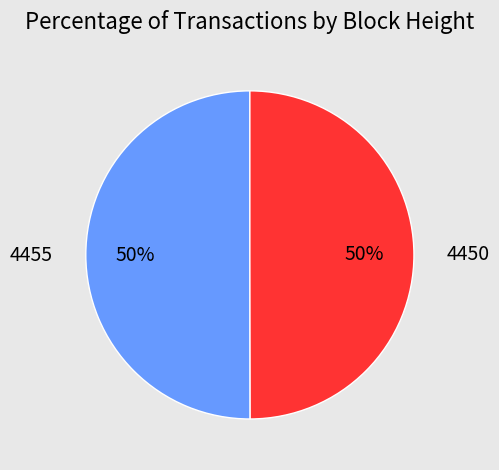

What percentage is the 4450 slice, to the nearest percent?

50%